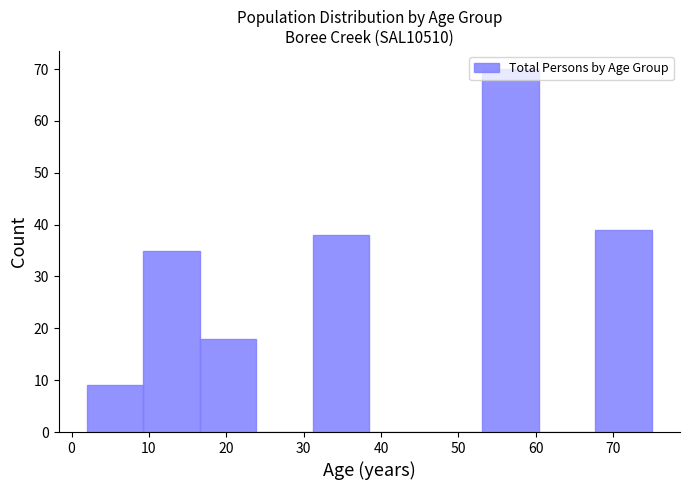

Reading left to right, list every bar in this chart as the range it spans on the x-axis followed by its height. Neither the bar edges nor the heights are printed on the chart, so give them approximately, as read against the axes.

2.0 to 9.3: 9
9.3 to 16.6: 35
16.6 to 23.9: 18
23.9 to 31.2: 0
31.2 to 38.5: 38
38.5 to 45.8: 0
45.8 to 53.1: 0
53.1 to 60.4: 70
60.4 to 67.7: 0
67.7 to 75.0: 39